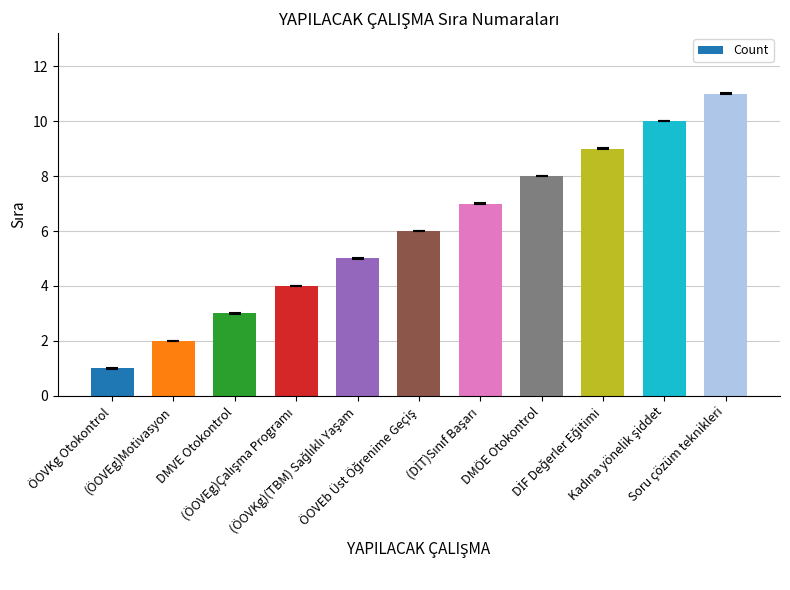

What is the average value?

6